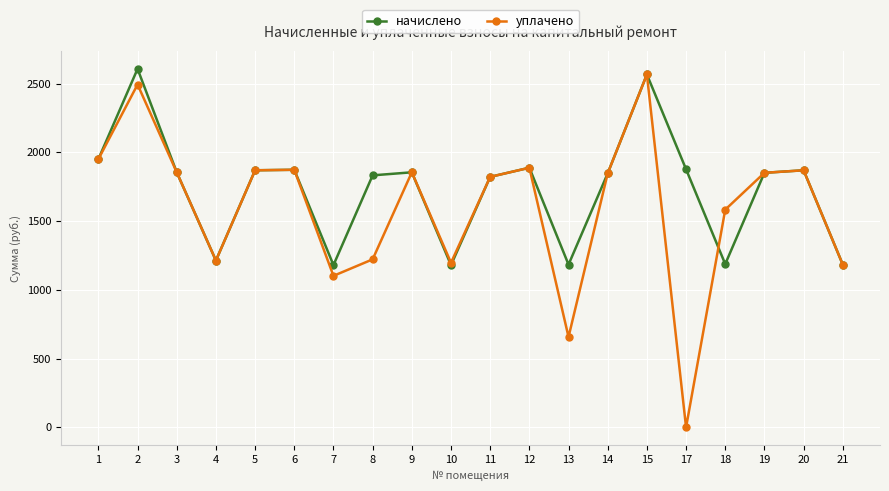

What is the difference between the maximum and minimum values in the начислено series?

1426.9